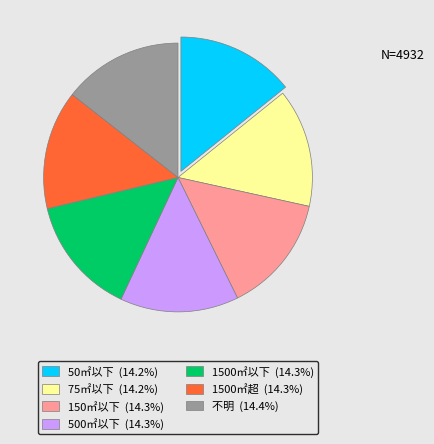

Does 75㎡以下 (14.2%) account for over 50% of the chart?

No